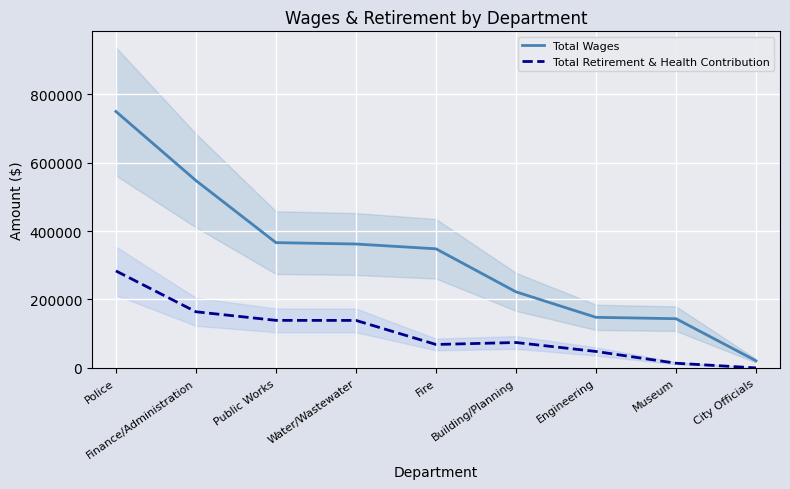

True or false: Total Retirement & Health Contribution has more than 0 points higher than both neighbors.

True